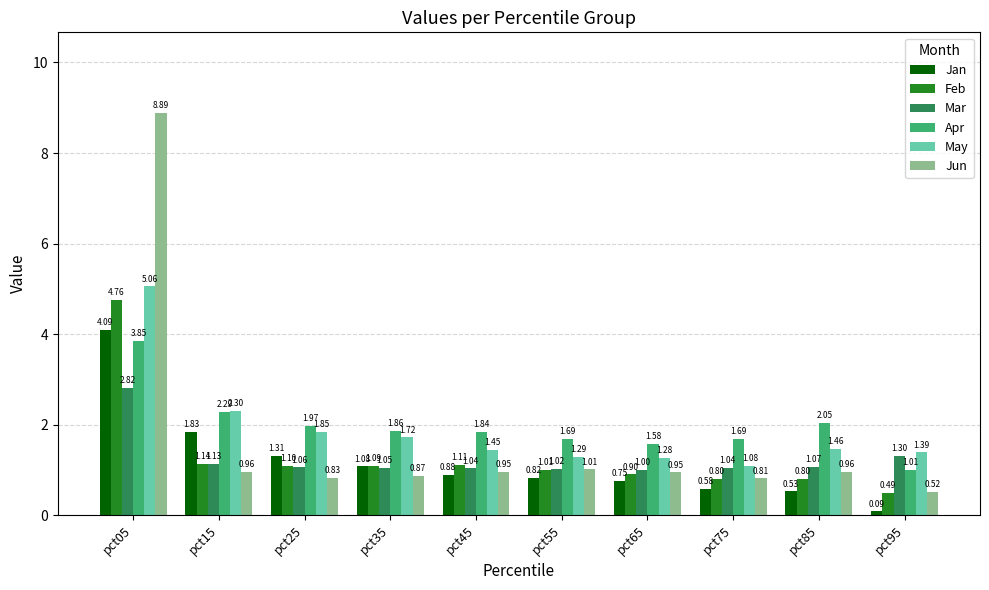

How many categories are shown in the chart?

10